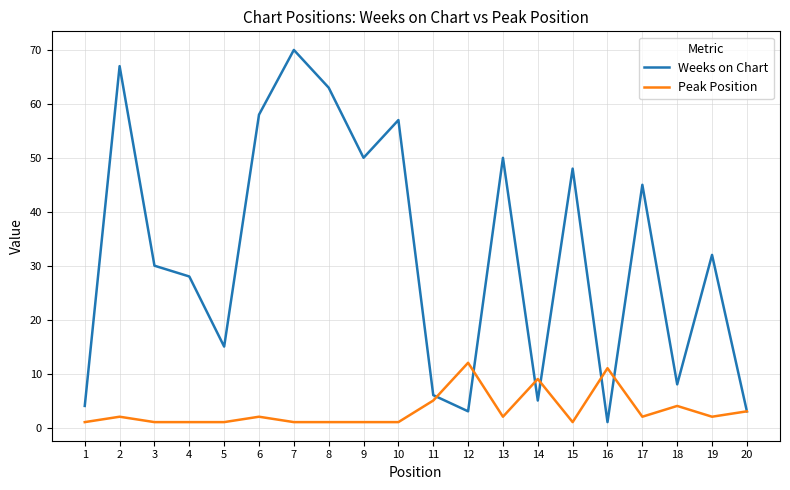

What is the greatest value displayed?

70